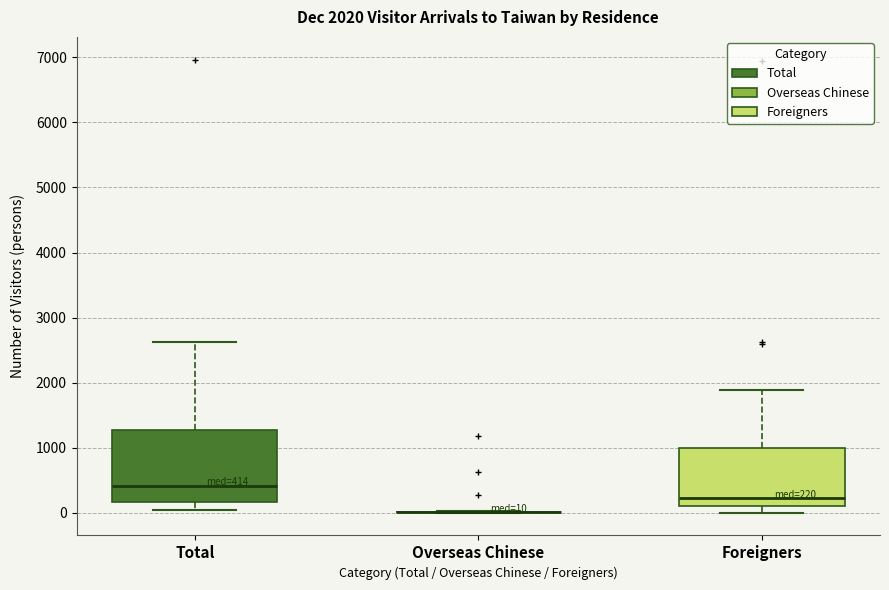

Comparing the boxes themselves (not the whiskers), which one is the tallest?

Total